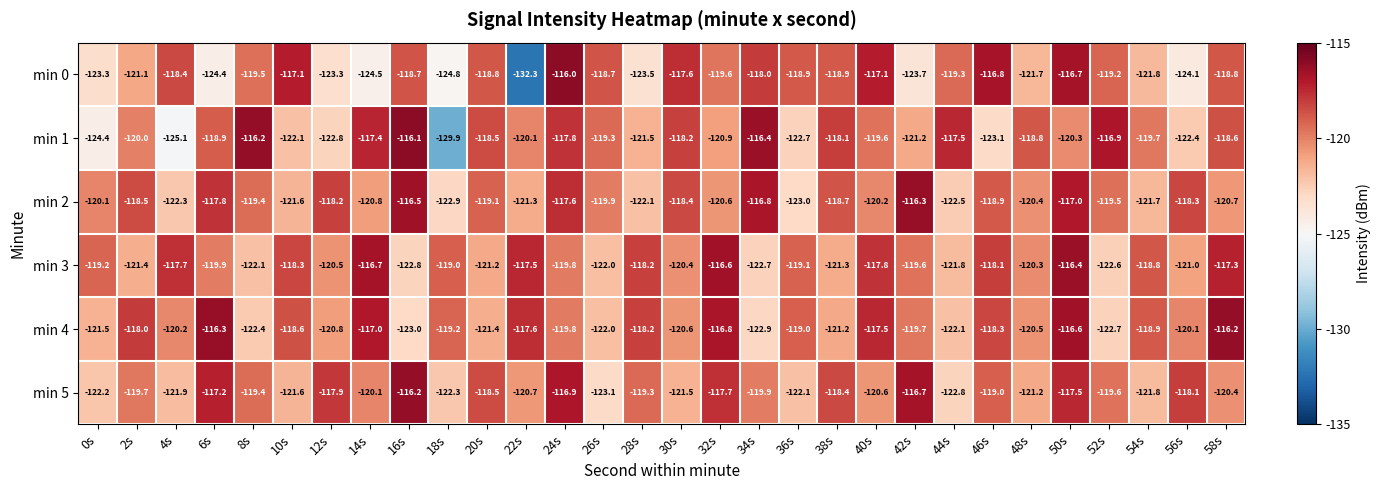

Count the number of data series in this chart.

6